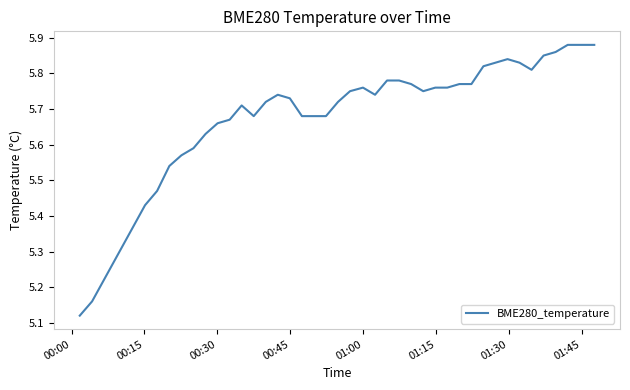

What is the difference between the maximum and minimum values?

0.8